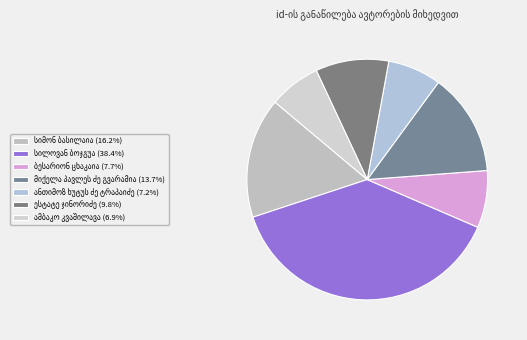

To the nearest percent, what is the average slice percentage?

14%